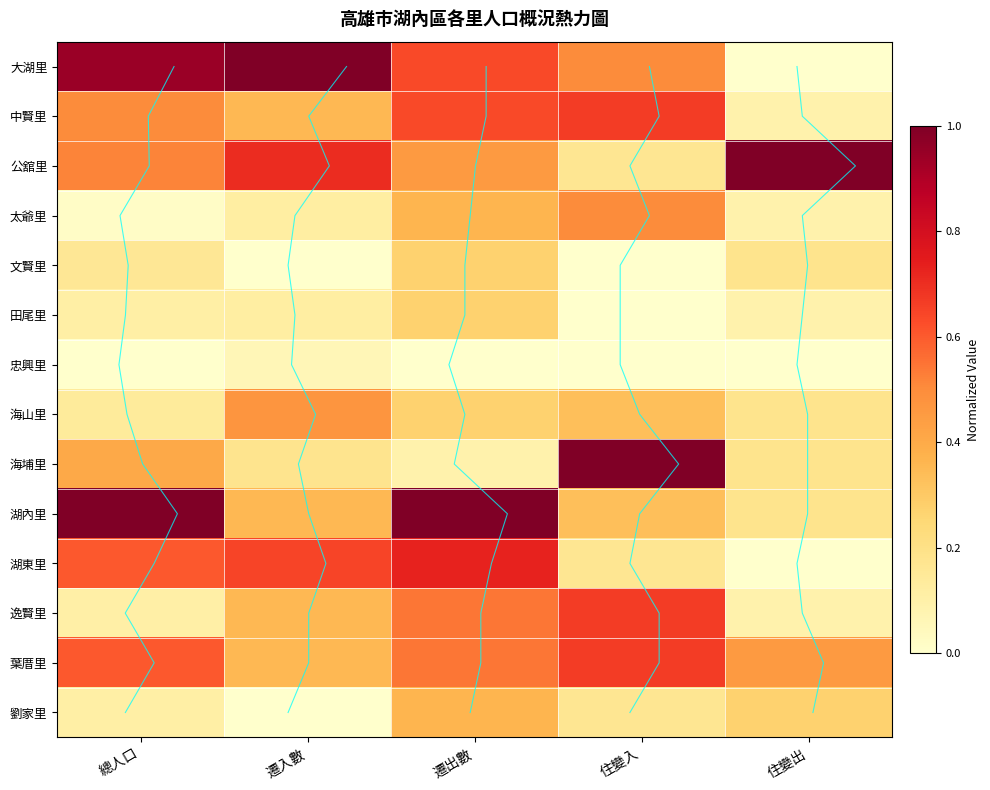

True or false: 海埔里 has a value of 0.4 at 總人口.

True